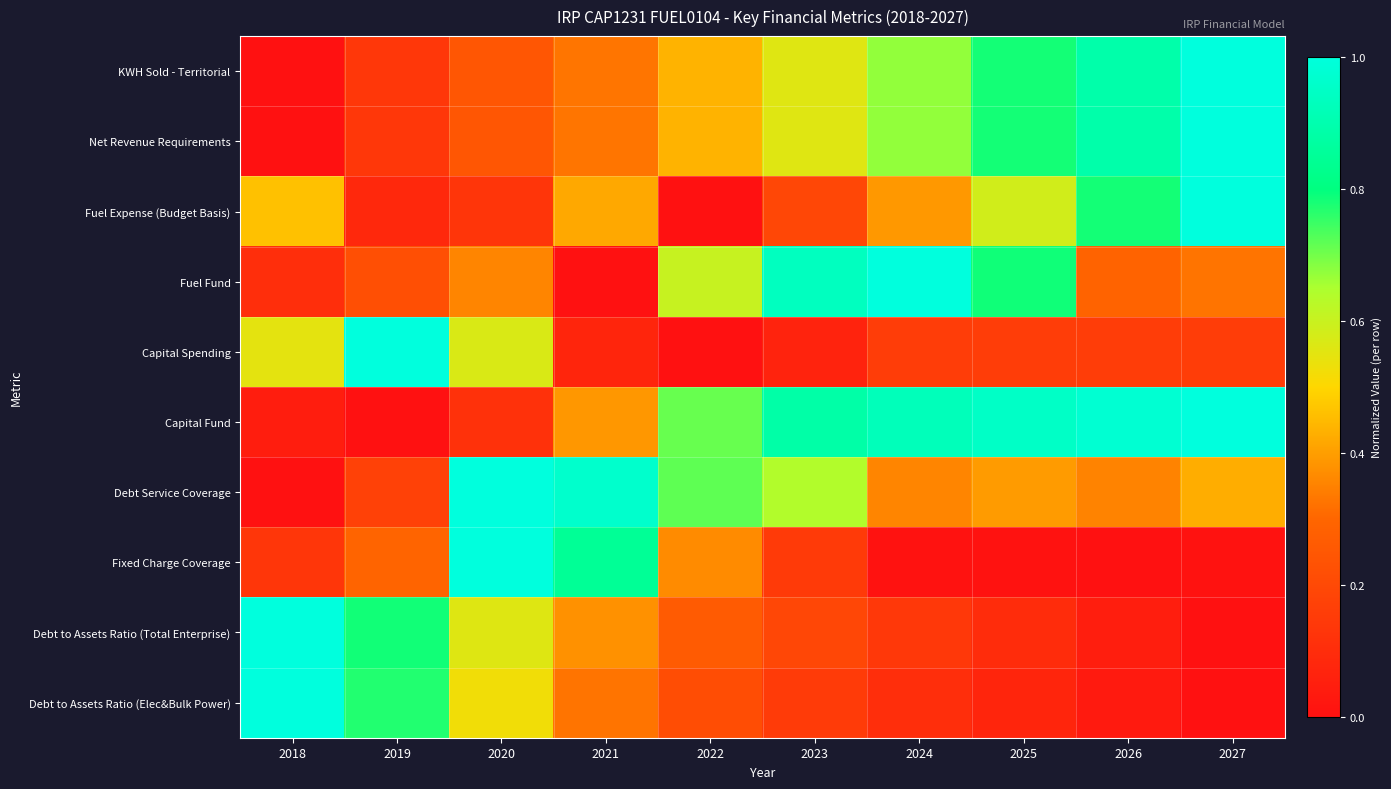

What is the sum of all Fixed Charge Coverage values?

2.8